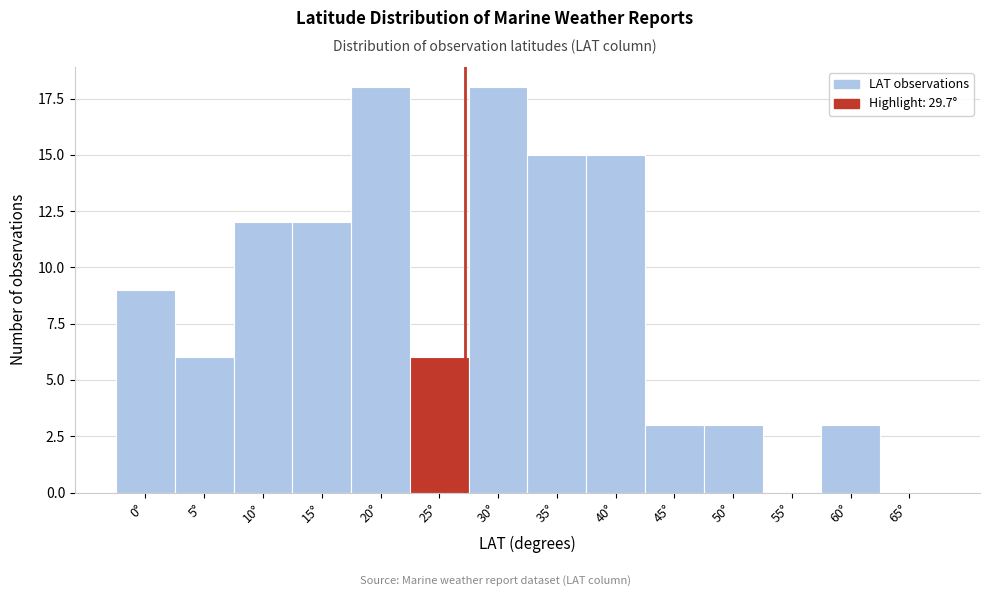

Reading left to right, extract all data points from this chart.

0°=9	5°=6	10°=12	15°=12	20°=18	25°=6	30°=18	35°=15	40°=15	45°=3	50°=3	55°=0	60°=3	65°=0